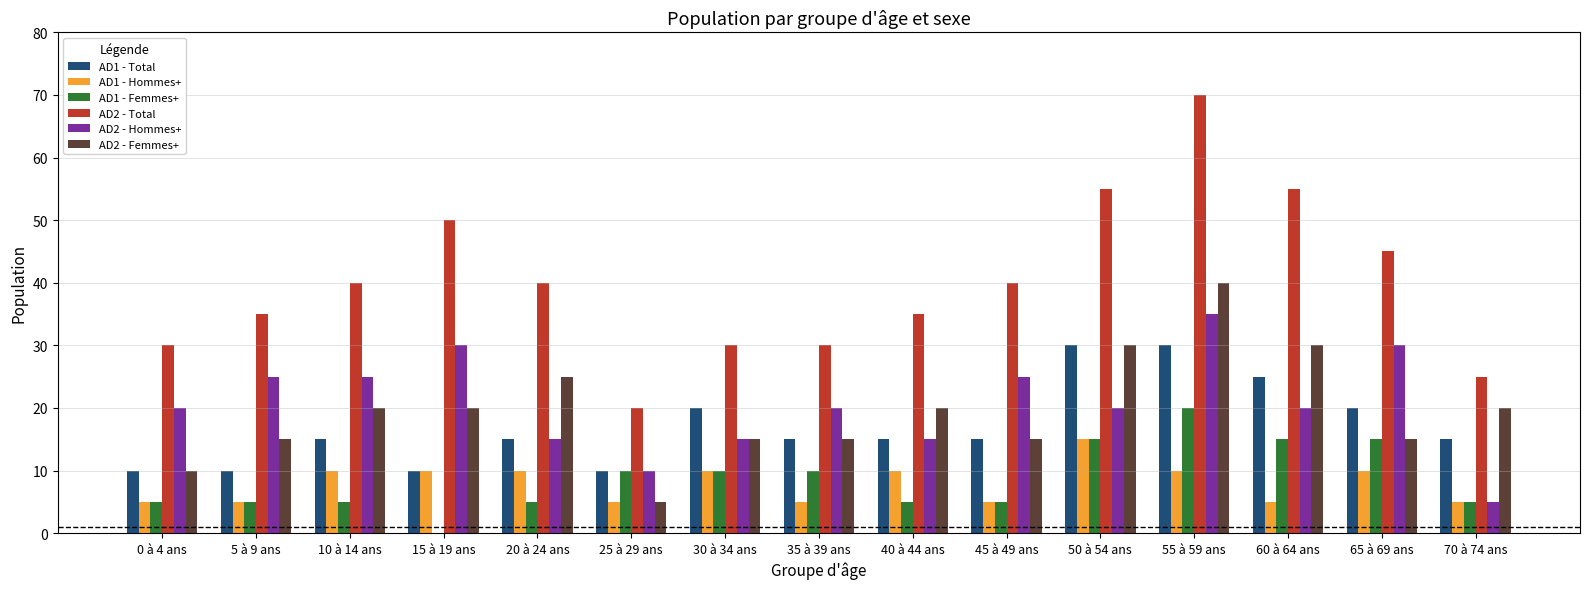

What is the average value of the AD1 - Hommes+ series?

8